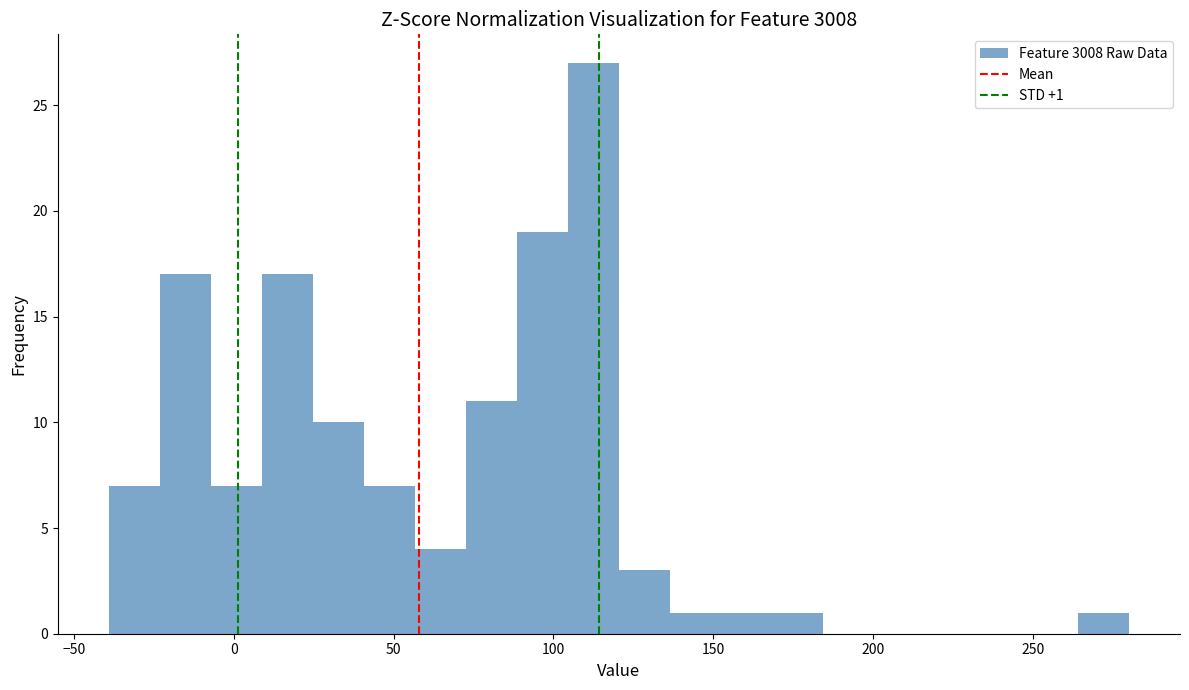

Around what value on the x-axis is the tallest bar? Give the approximate position of its centre, as read against the axis.

115